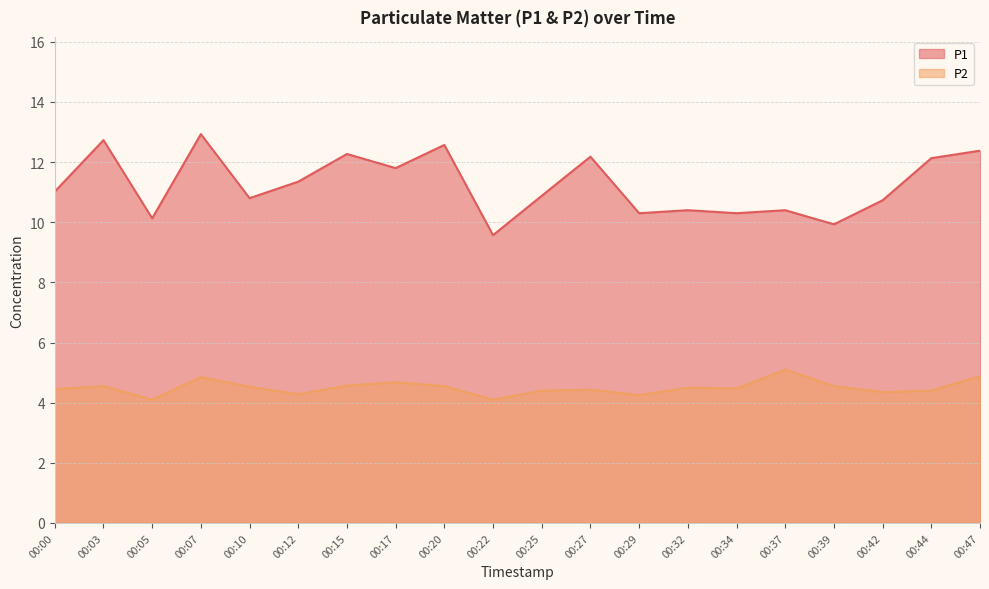

At which label does P2 reach its minimum?

00:05